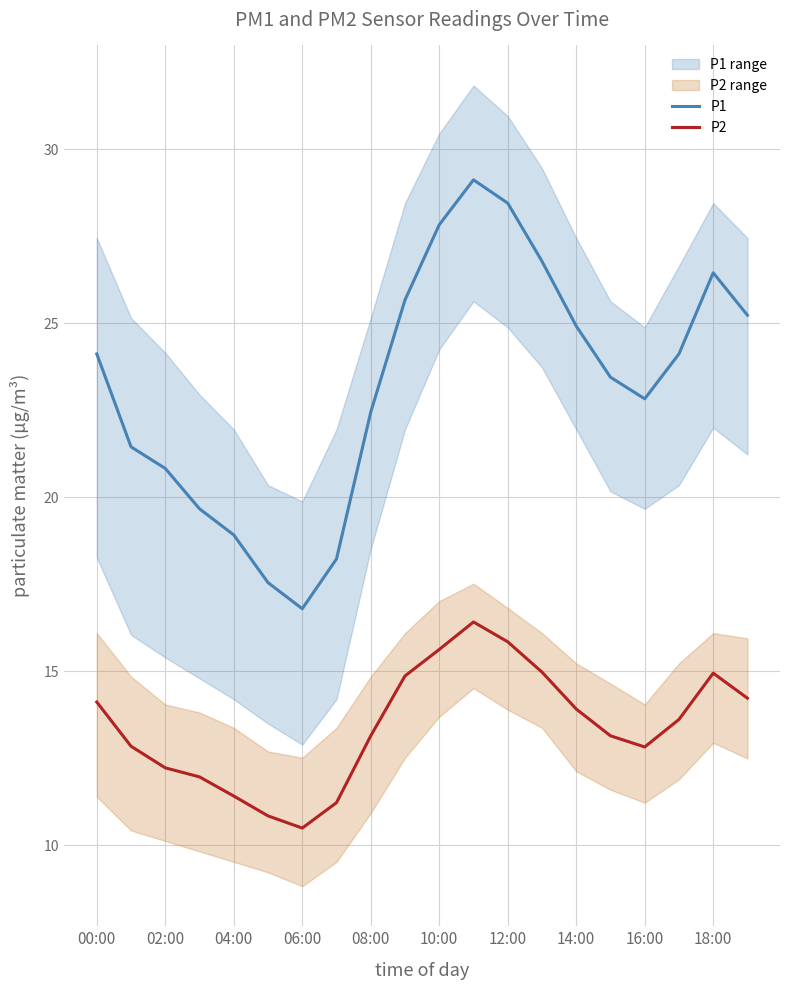

True or false: P1 has a value of 37.9 at 19.

False